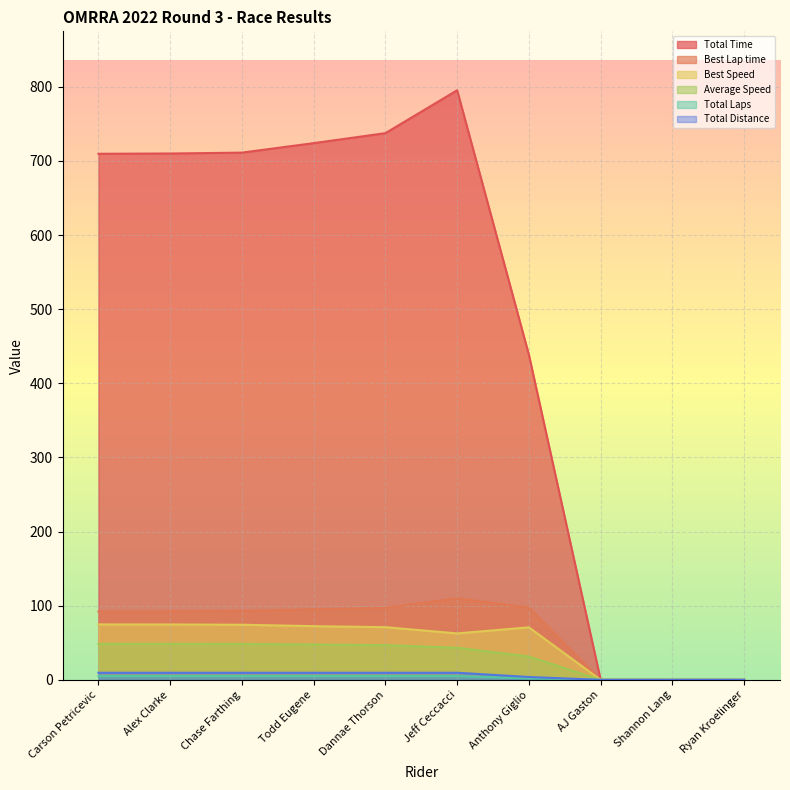

Does the chart display data point markers on the line(s)?

No